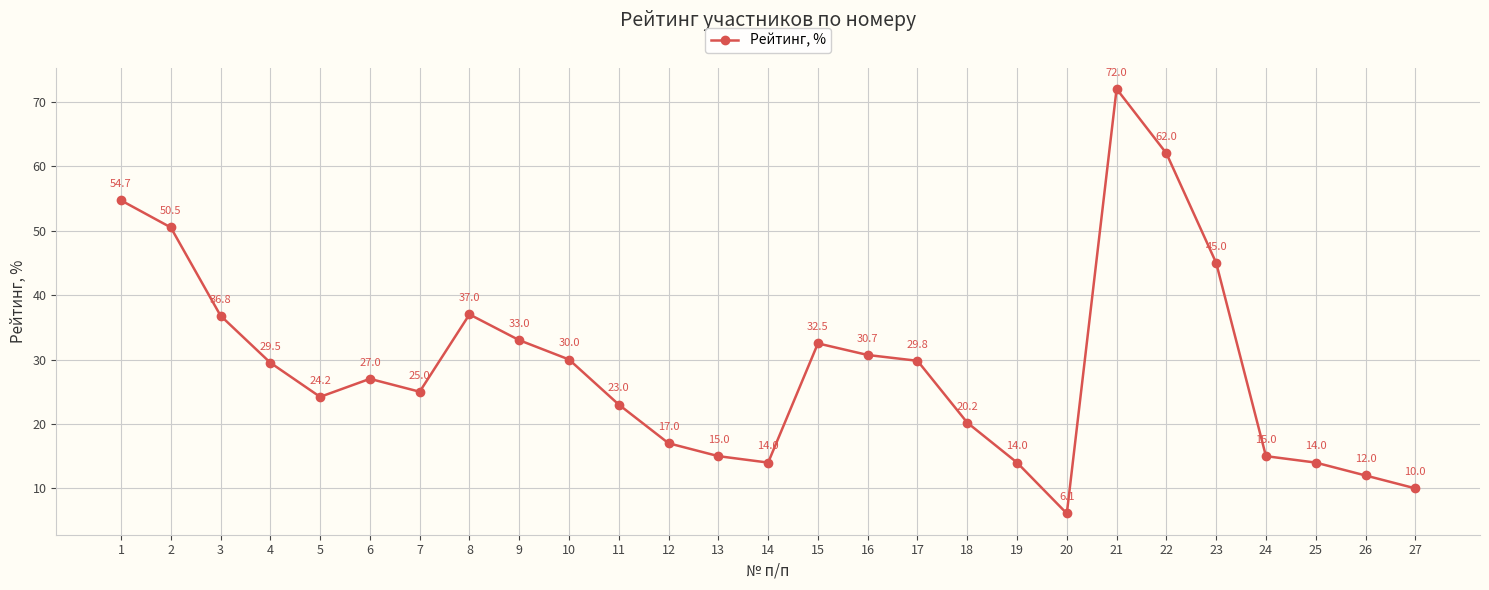

Reading left to right, list all the values displayed in this chart.

1=54.7	2=50.5	3=36.8	4=29.5	5=24.2	6=27.0	7=25.0	8=37.0	9=33.0	10=30.0	11=23.0	12=17.0	13=15.0	14=14.0	15=32.5	16=30.7	17=29.8	18=20.2	19=14.0	20=6.1	21=72.0	22=62.0	23=45.0	24=15.0	25=14.0	26=12.0	27=10.0